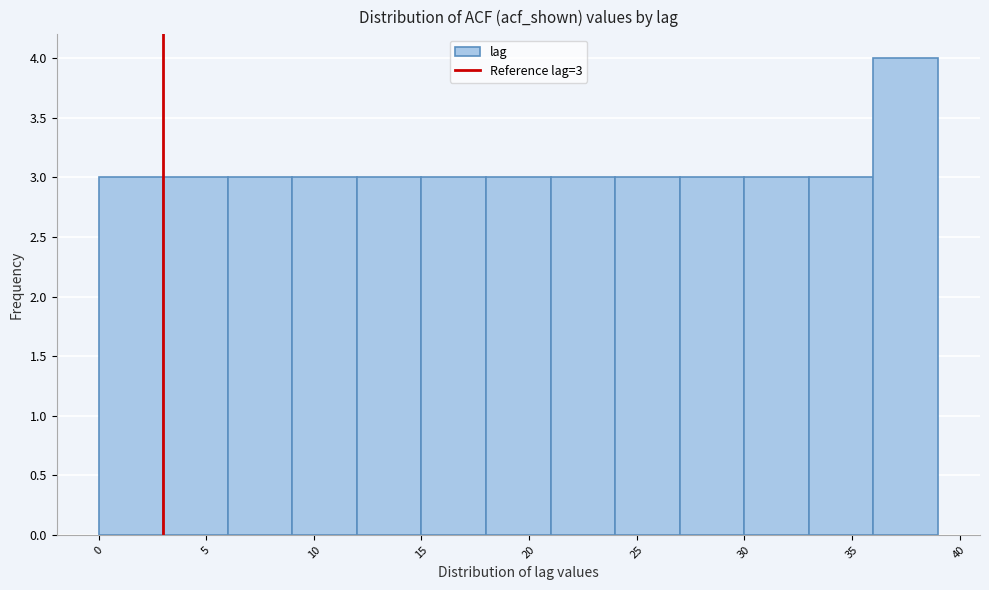

Over which range of the x-axis is the bar tallest?

36 to 39